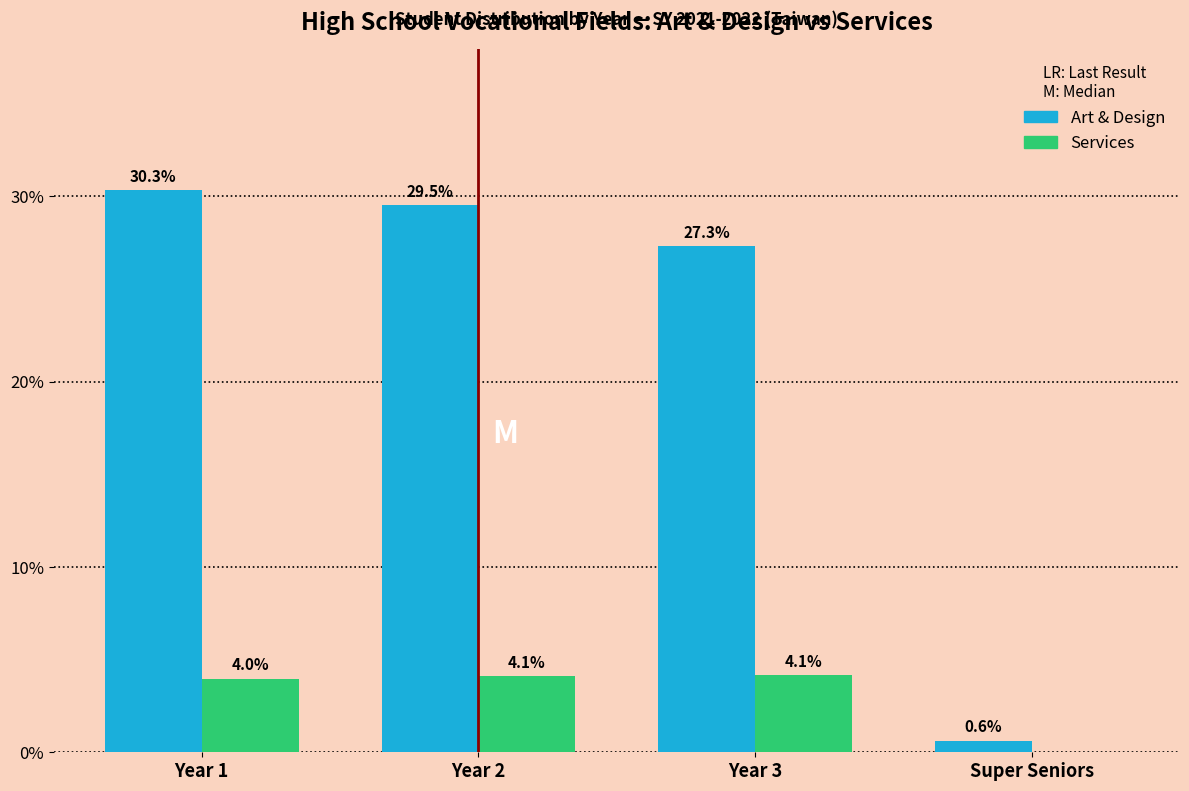

At which category does the chart reach its peak across all series?

Year 1